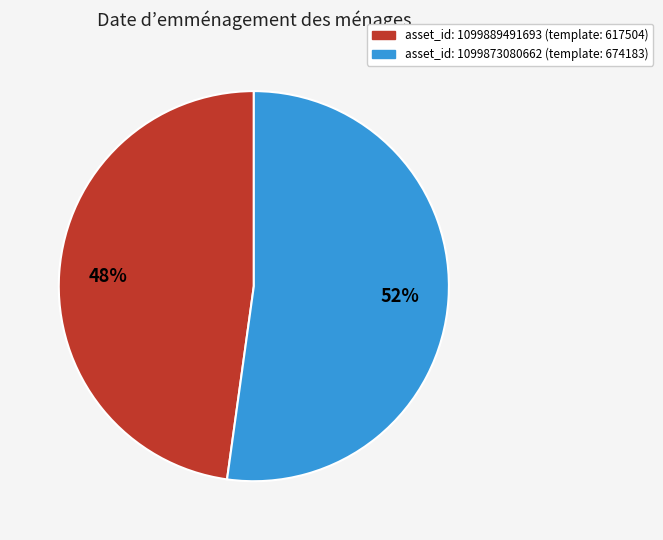

Does any single category account for the majority?

Yes